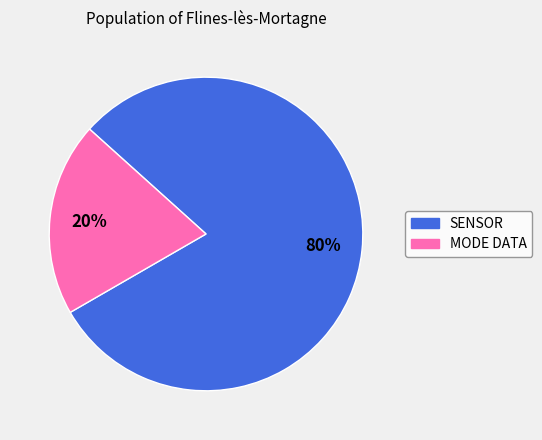

Is there any slice that represents more than half of the pie?

Yes